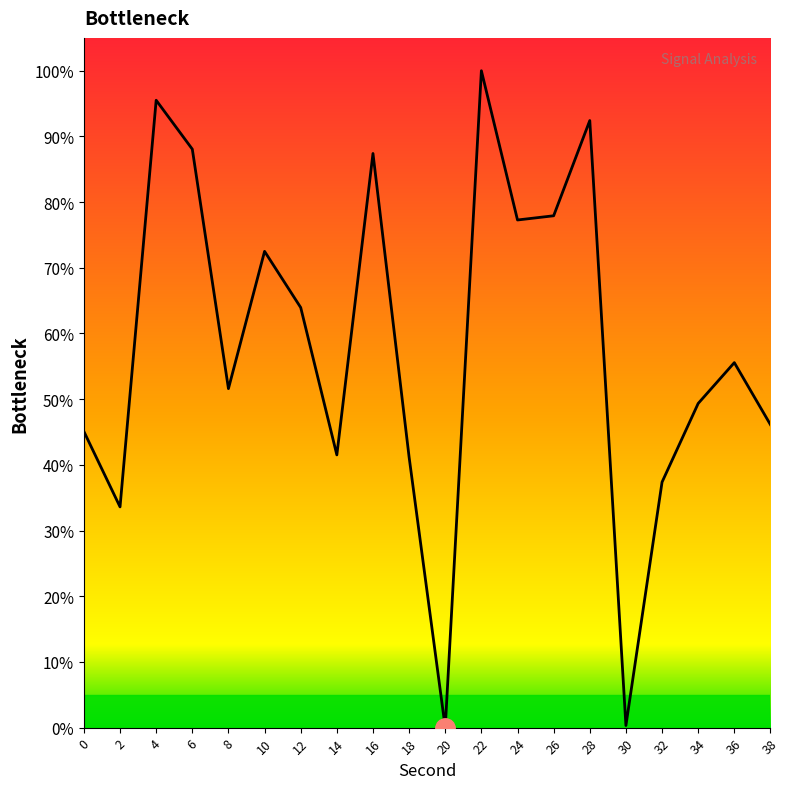

Reading left to right, list all the values displayed in this chart.

45.1	33.6	95.5	88.1	51.6	72.5	64.0	41.5	87.4	41.2	0.0	100.0	77.3	77.9	92.4	0.3	37.4	49.4	55.6	46.1